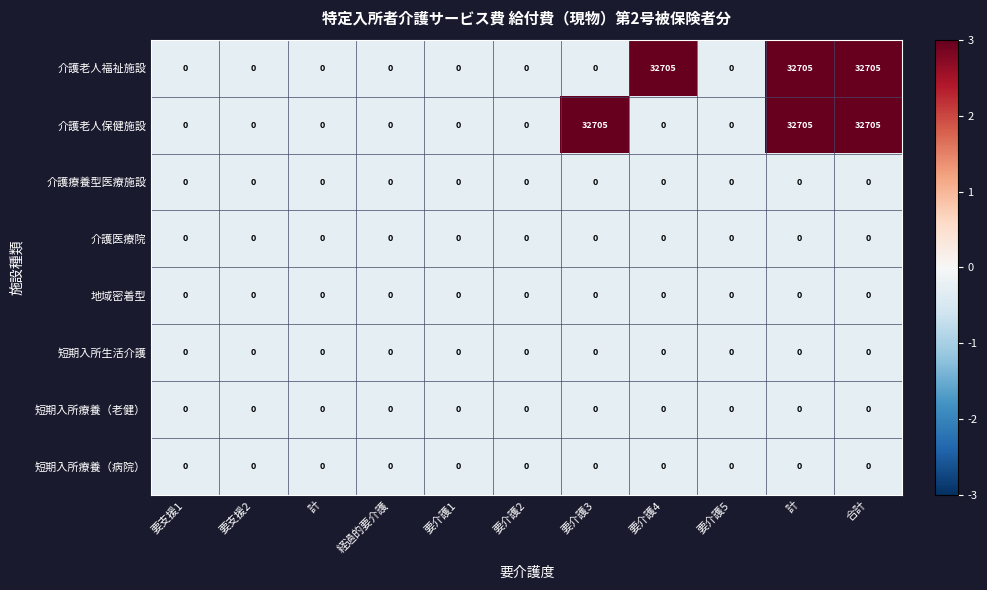

Count the number of data series in this chart.

8